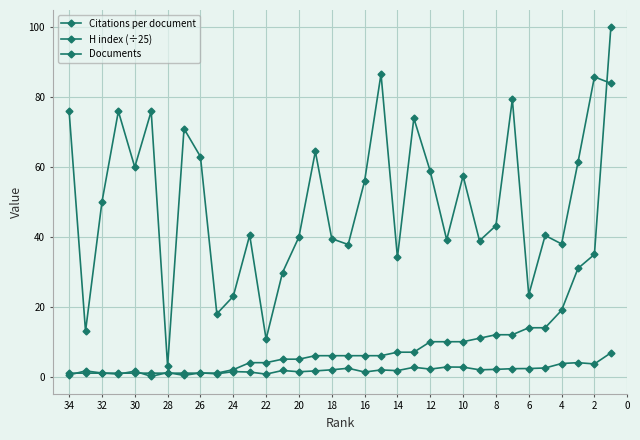

What is the difference between the maximum and minimum values in the Citations per document series?

83.7